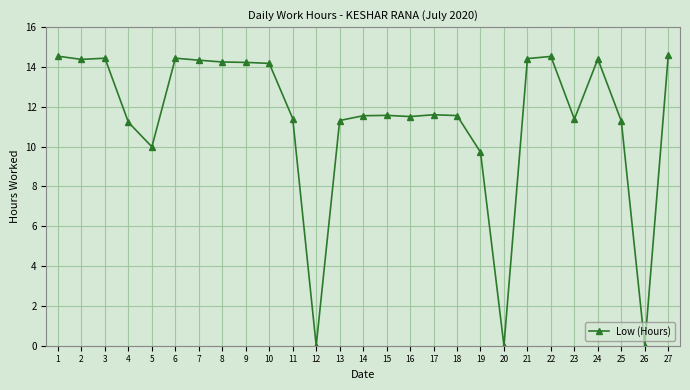

What is the approximate value at 2?

14.4